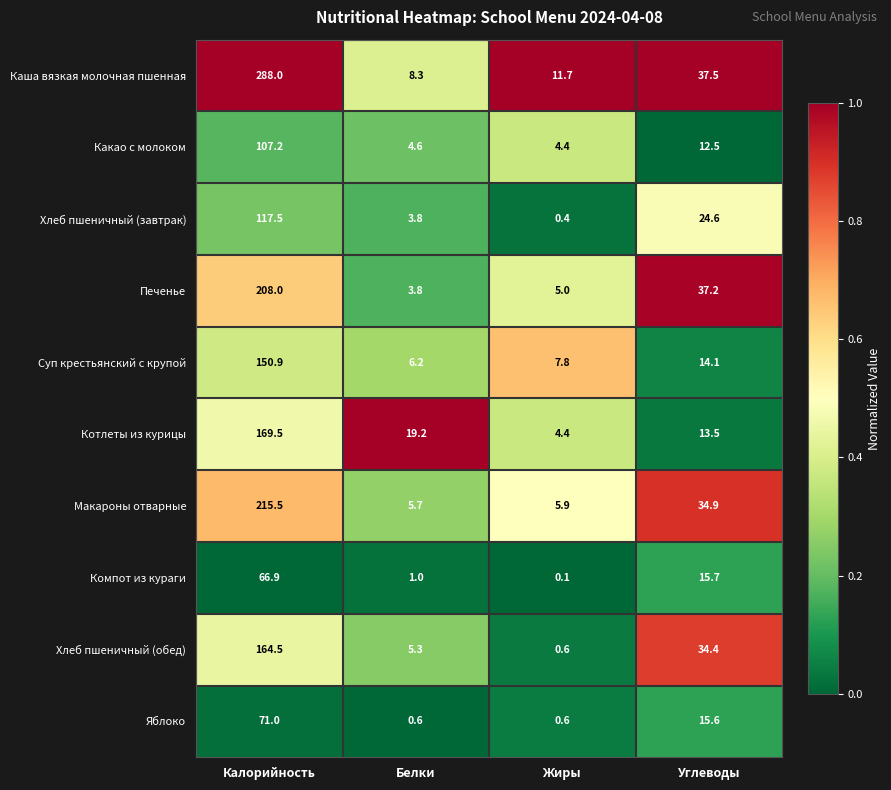

The Хлеб пшеничный (завтрак) series shows 117.5 at Калорийность. True or false?

True